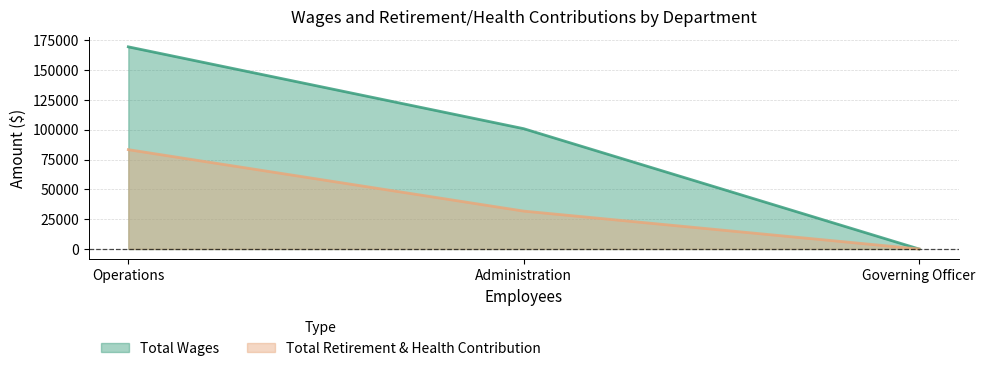

At which label does Total Retirement & Health Contribution reach its minimum?

Governing Officer